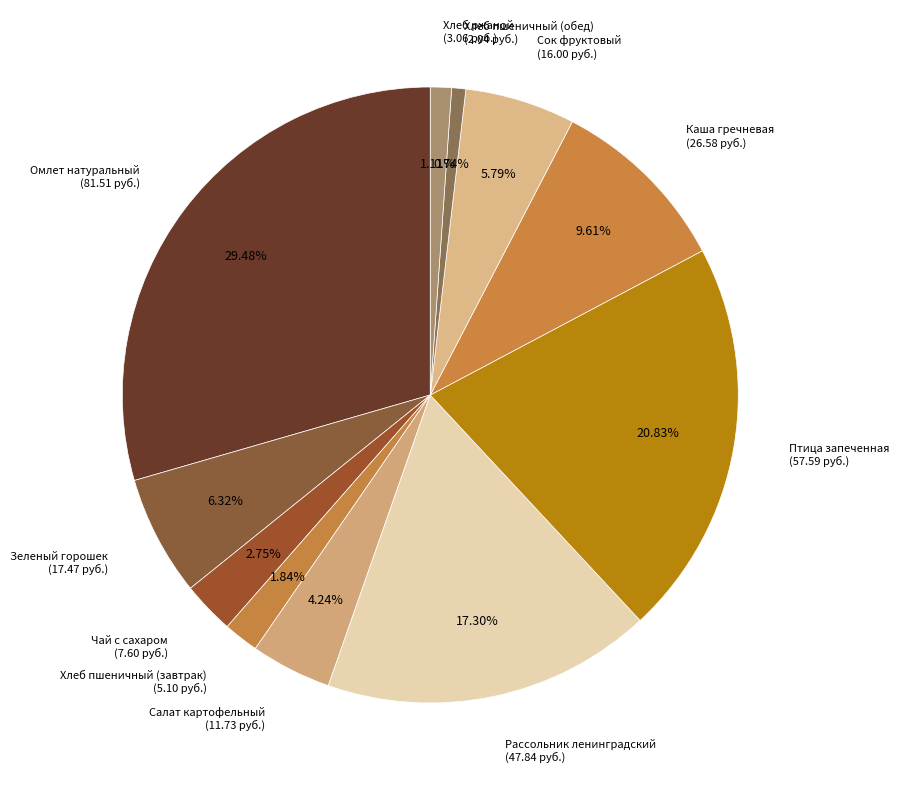

Approximately how many times larger is the value at Хлеб пшеничный (завтрак) compared to Рассольник ленинградский?

0.1